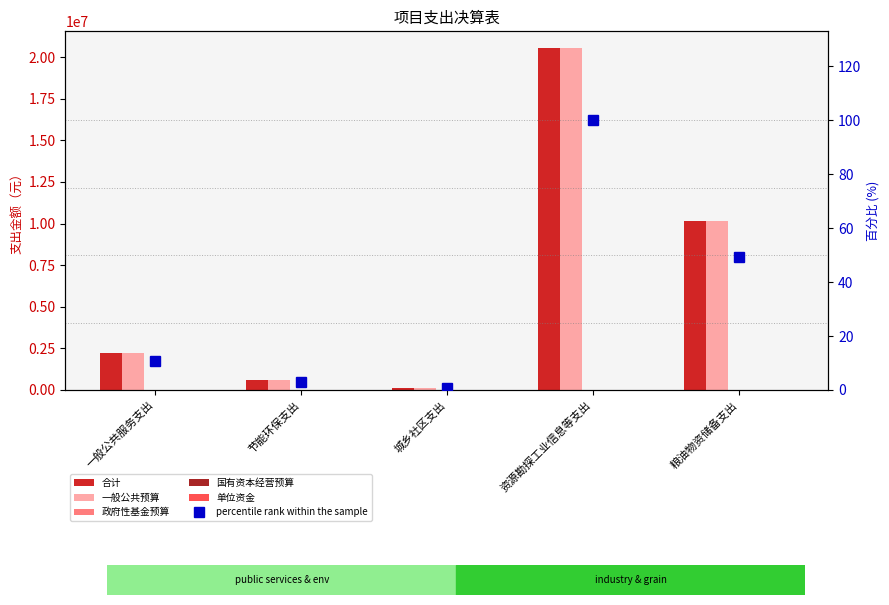

Between 城乡社区支出 and 节能环保支出, which is larger?

节能环保支出